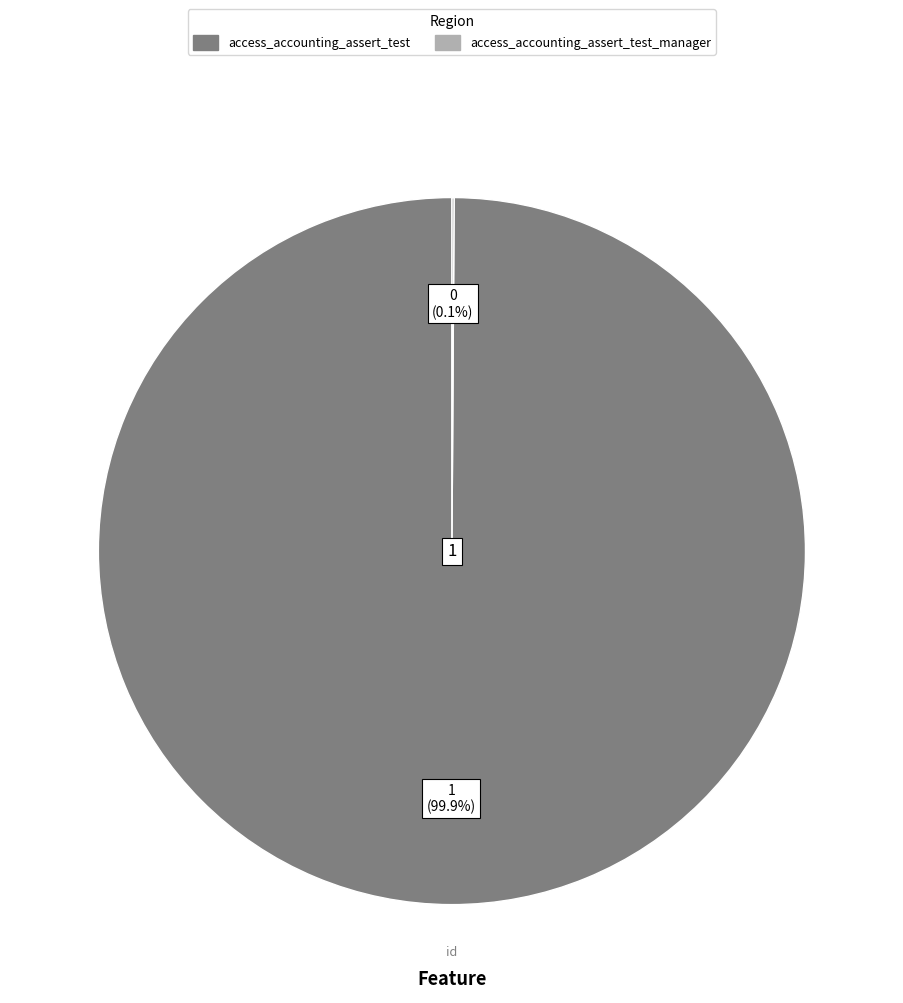

What is the largest slice in the pie chart?

access_accounting_assert_test